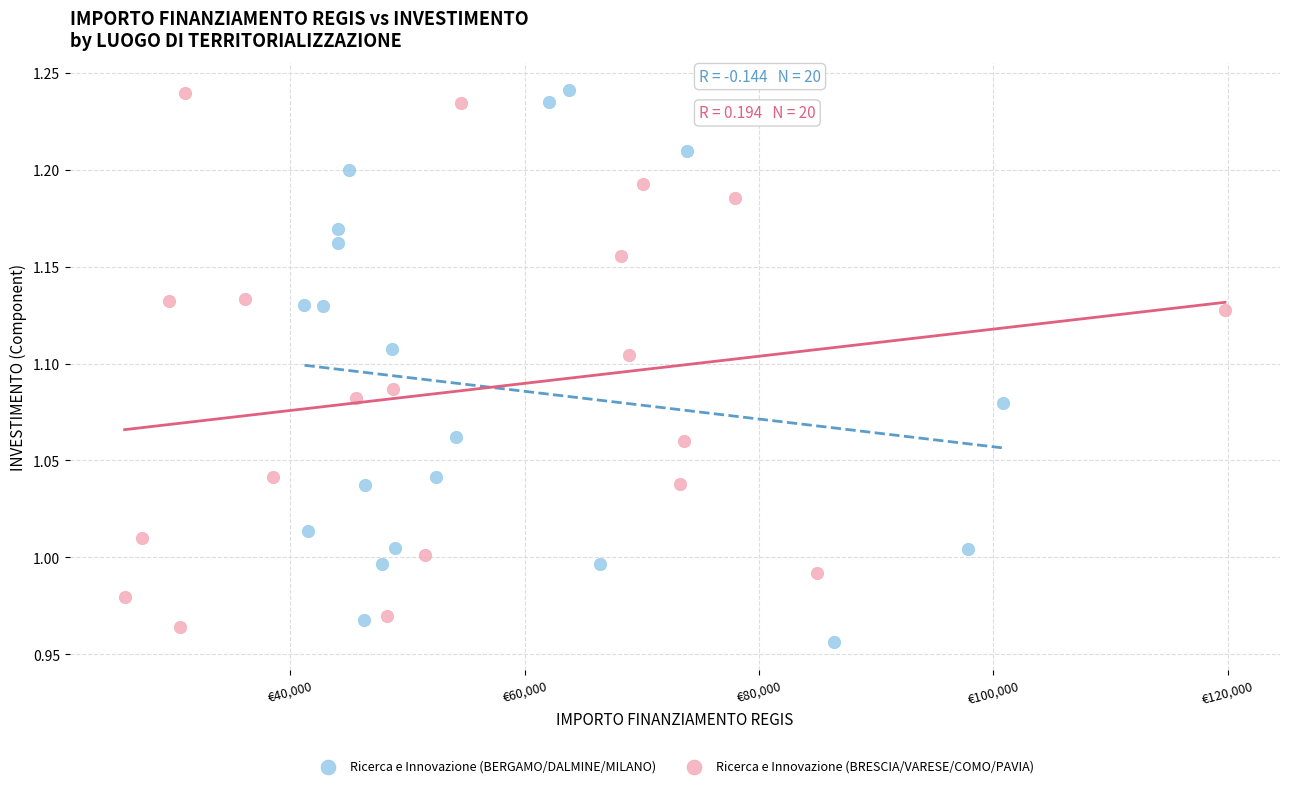

What are all the series names shown in the legend?

Ricerca e Innovazione (BERGAMO/DALMINE/MILANO), Ricerca e Innovazione (BRESCIA/VARESE/COMO/PAVIA)